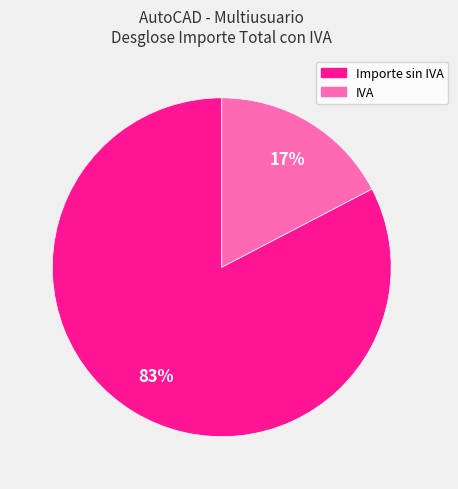

Do Importe sin IVA and IVA together represent more than half of the pie?

Yes